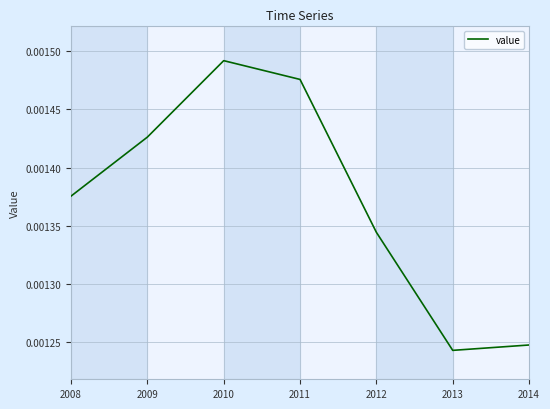

Between 2009 and 2012, which is larger?

2009